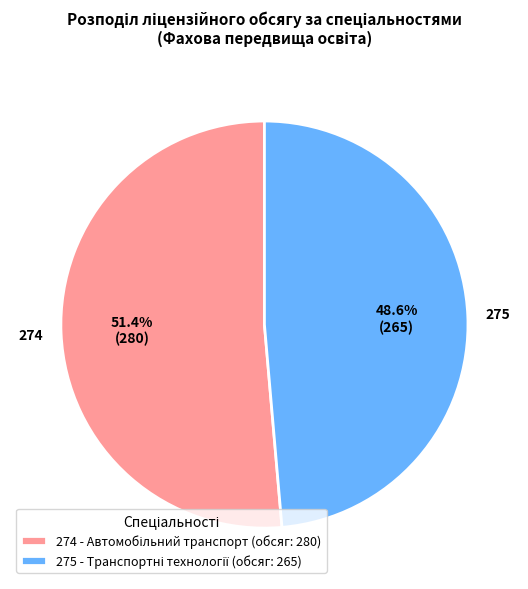

How many slices are in this pie chart?

2